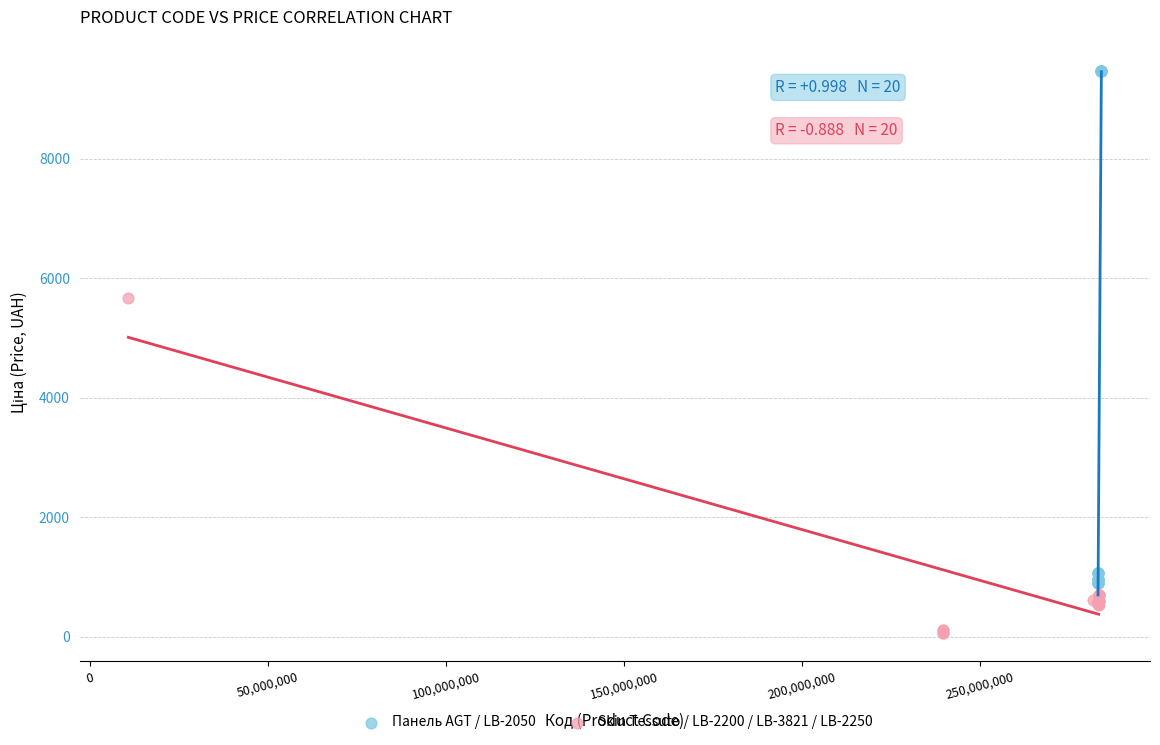

Which series has the largest Y range (max minus min)?

Панель AGT / LB-2050